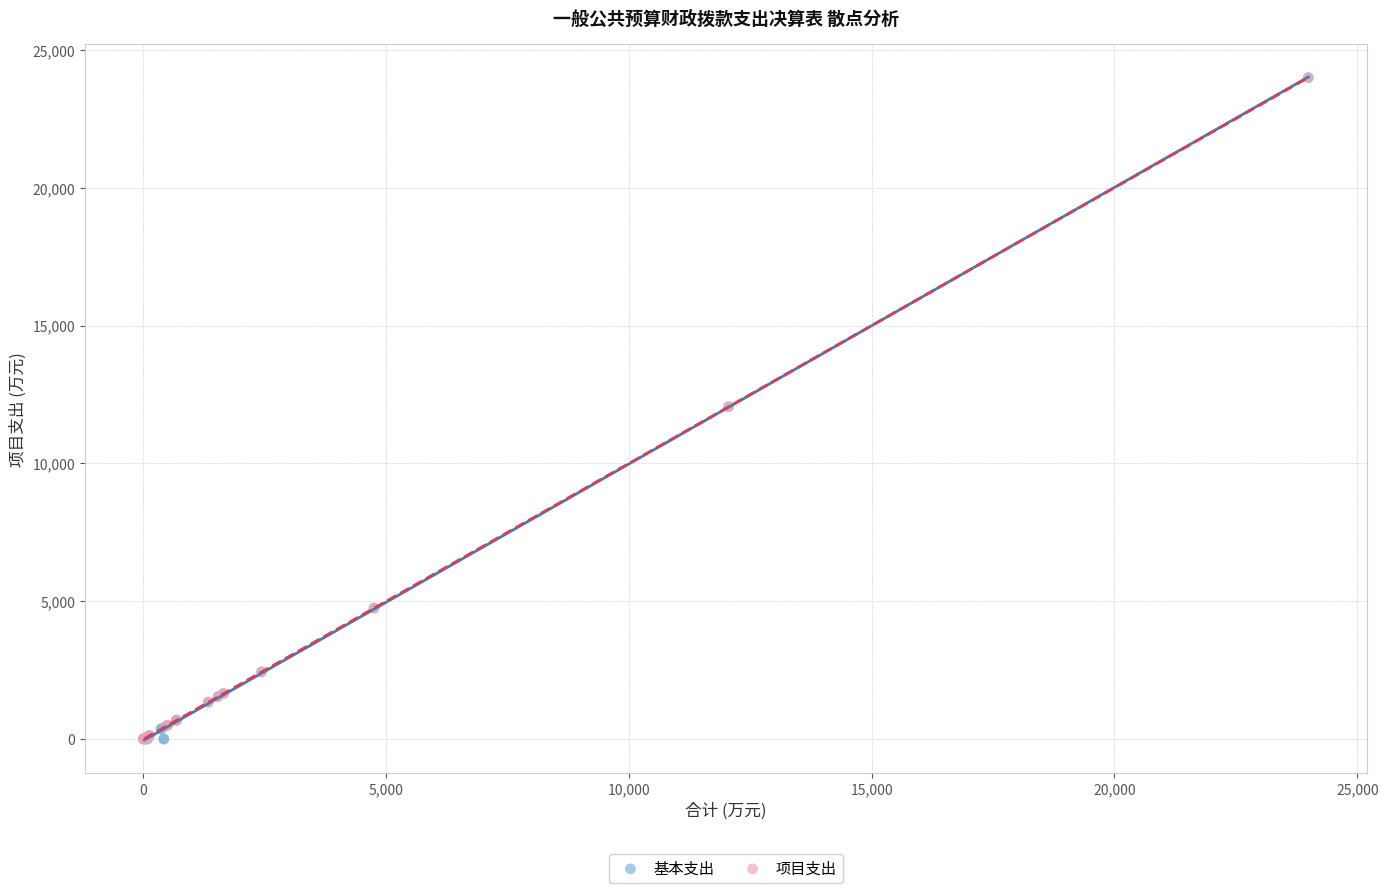

What are all the series names shown in the legend?

基本支出, 项目支出